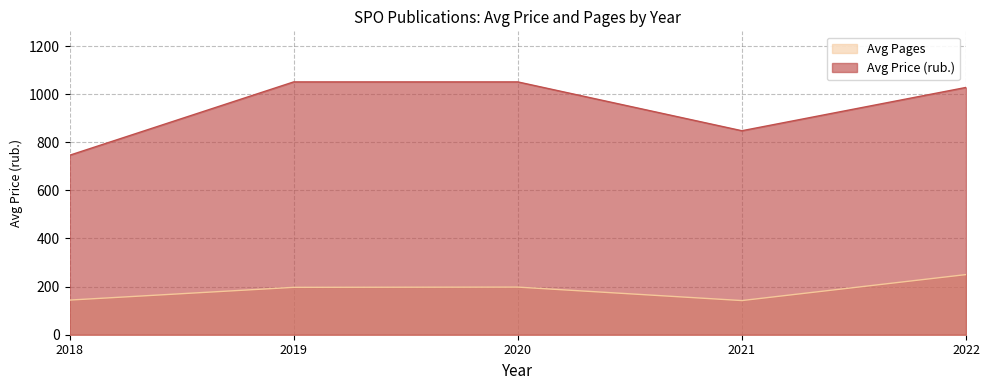

True or false: pages_avg has a value of 203 at 2018.

False